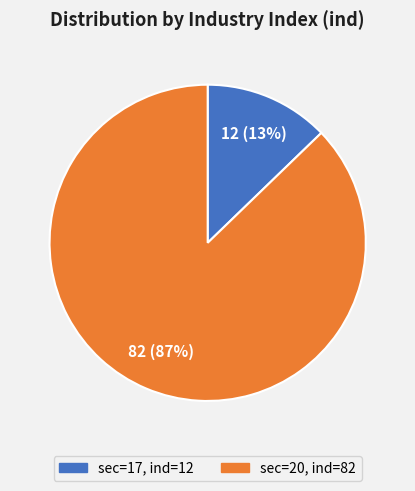

What percentage is the sec=17, ind=12 slice, to the nearest percent?

13%